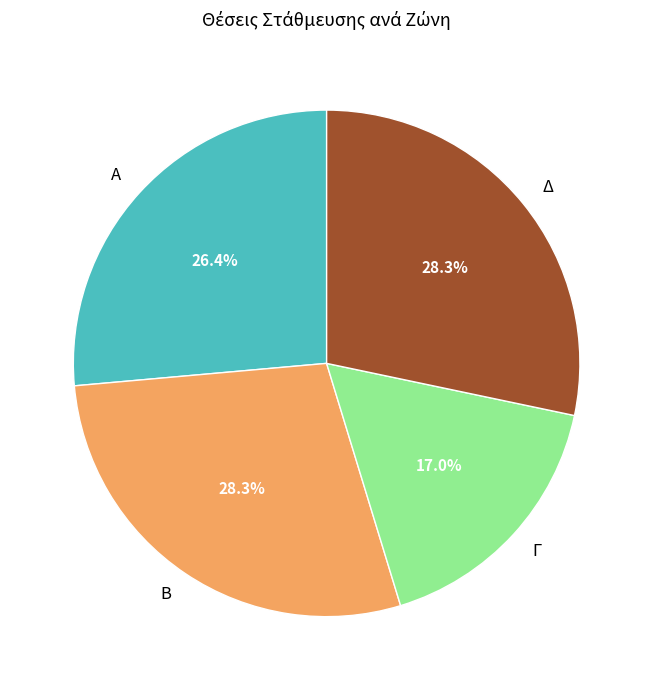

Which has a higher value, Β or Α?

Β